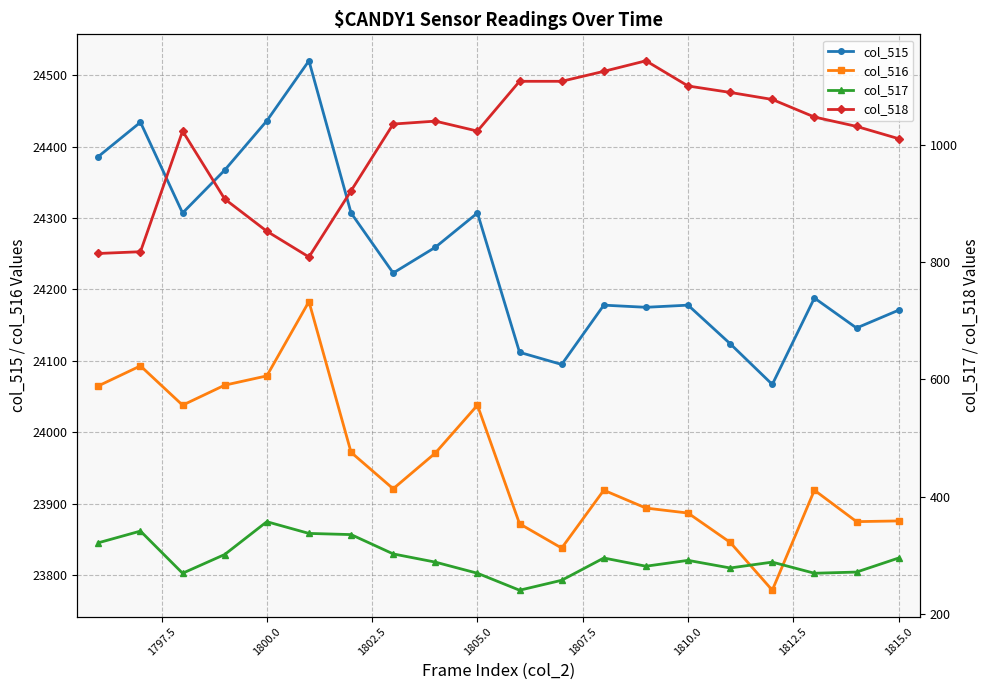

True or false: col_515 and col_516 intersect in this chart.

False